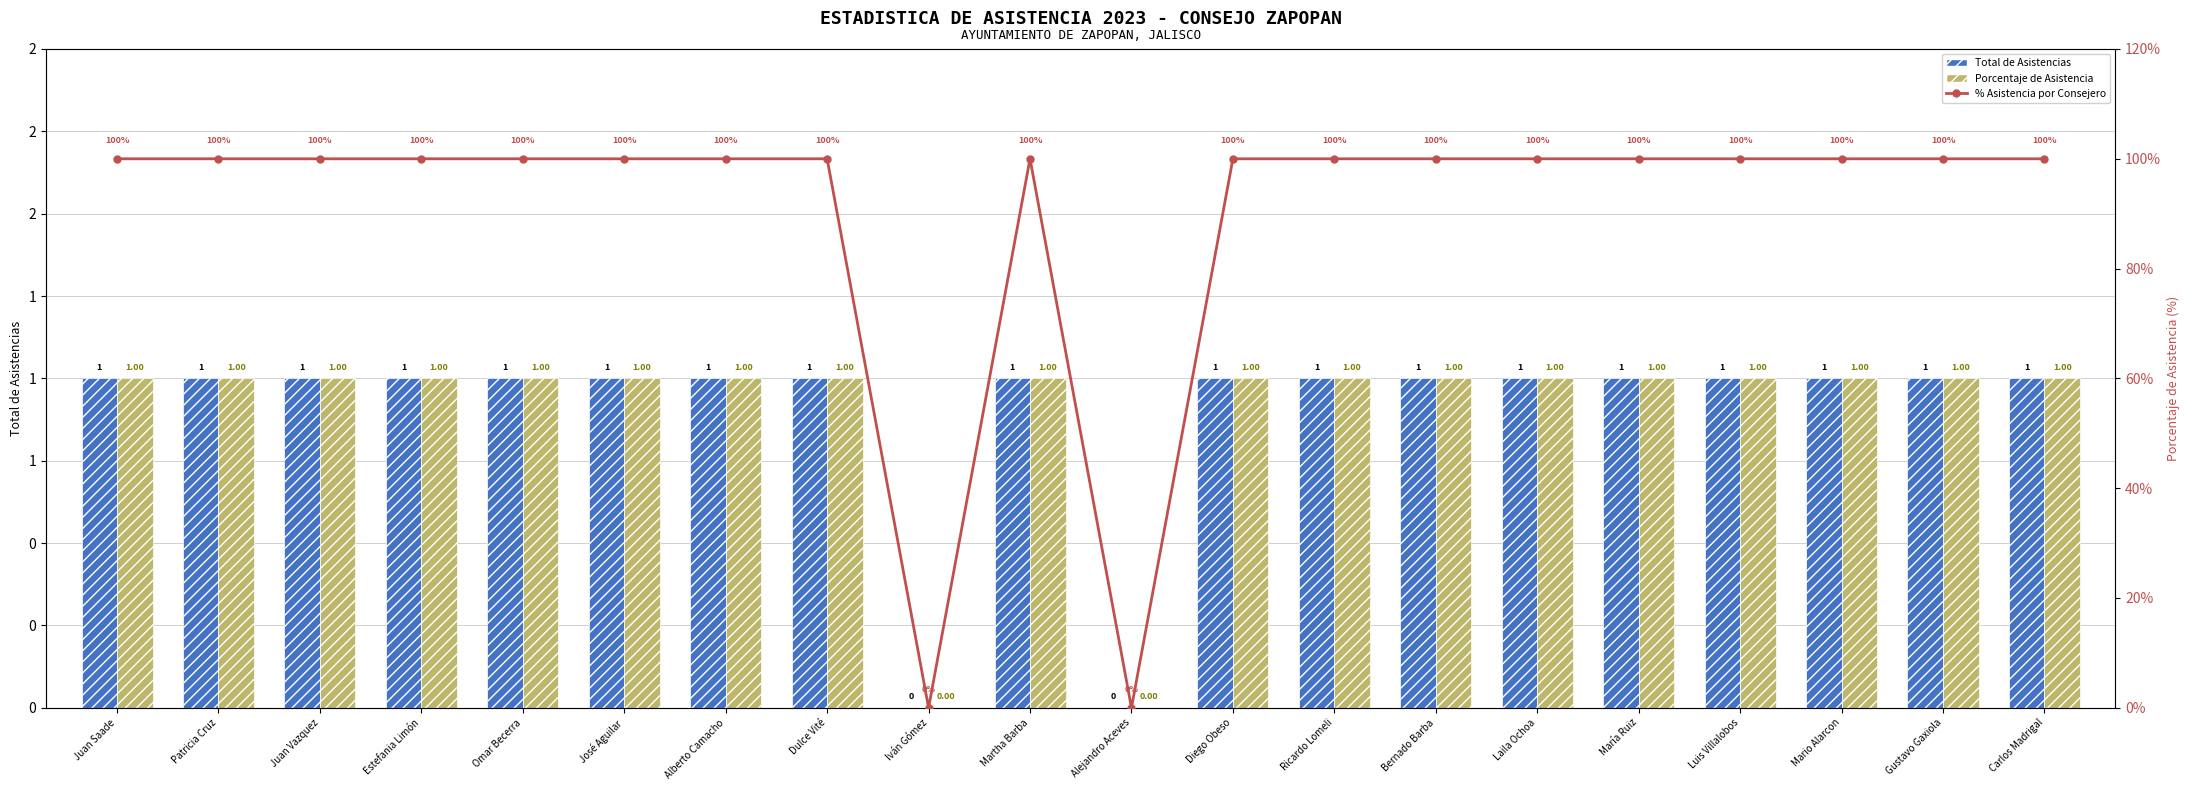

At which category is the sum across all series the highest?

Juan Saade